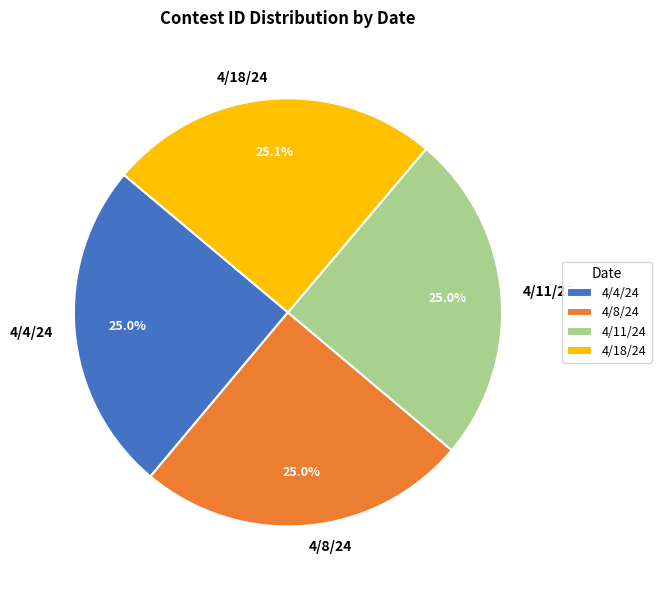

What is the ratio of the value at 4/11/24 to the value at 4/18/24?

1.0